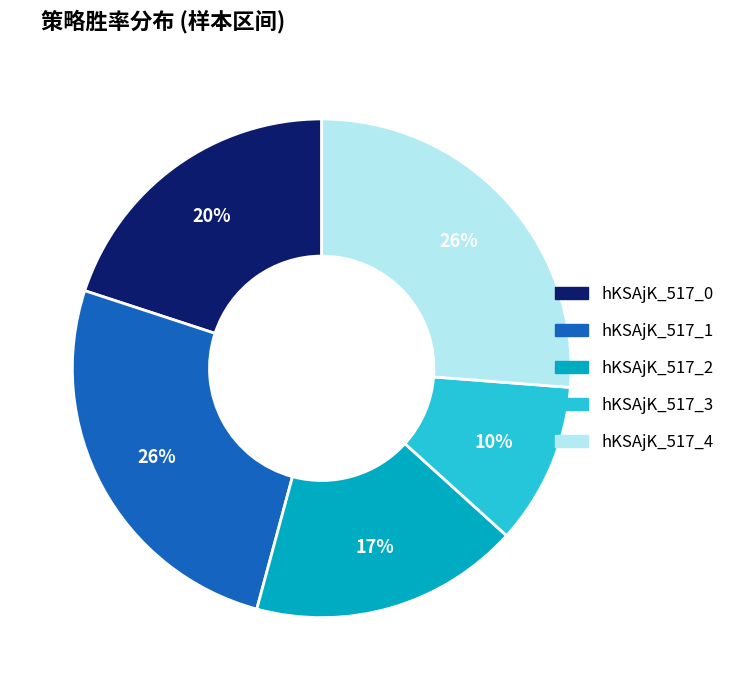

Is it true that hKSAjK_517_2 is 17% of the pie?

True